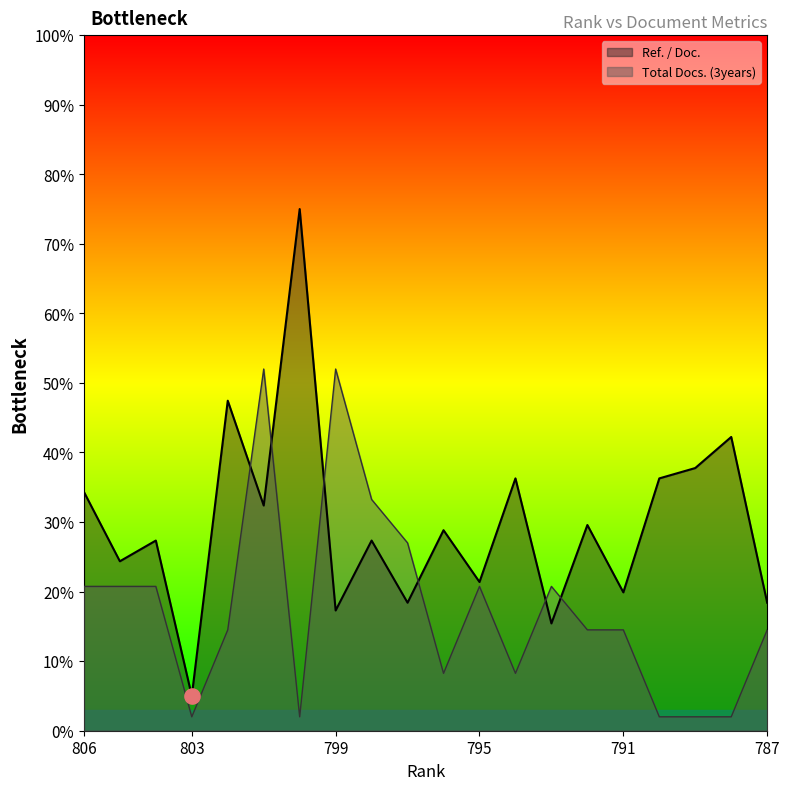

Which series has the largest Y range (max minus min)?

Ref. / Doc.